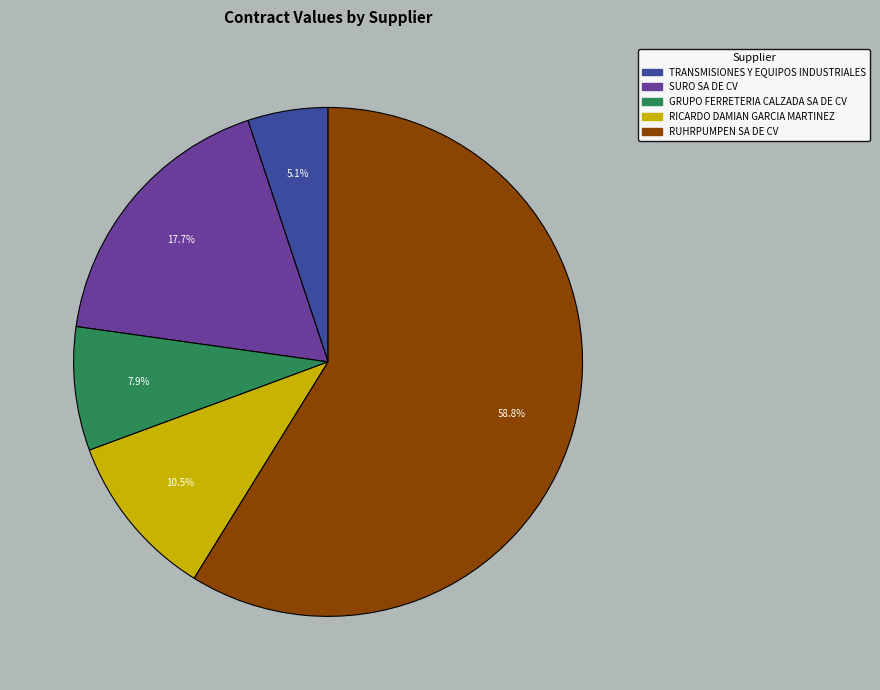

Combined, do SURO SA DE CV and GRUPO FERRETERIA CALZADA SA DE CV account for over 50%?

No